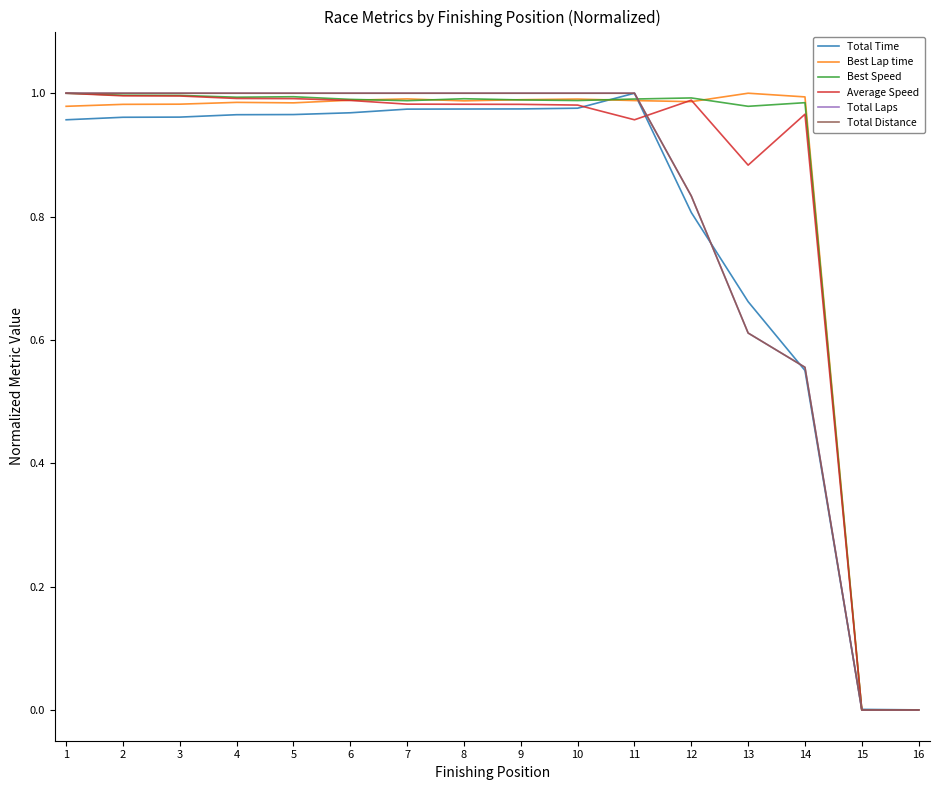

How many interior local valleys does the Best Speed series have?

4